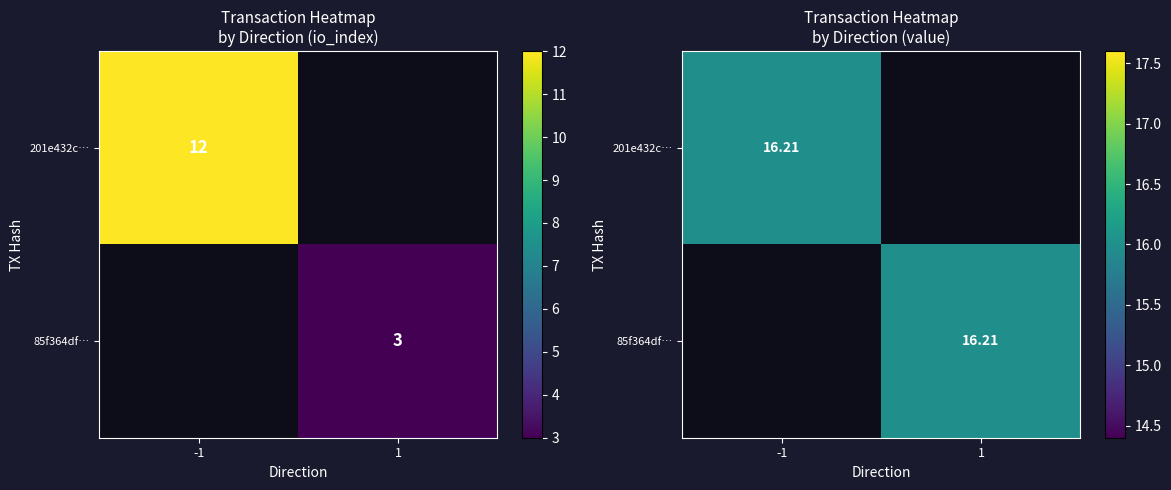

Is it true that 201e432ca8e0ec4018d5f675775b1b2df0521fd equals -1 at direction?

False